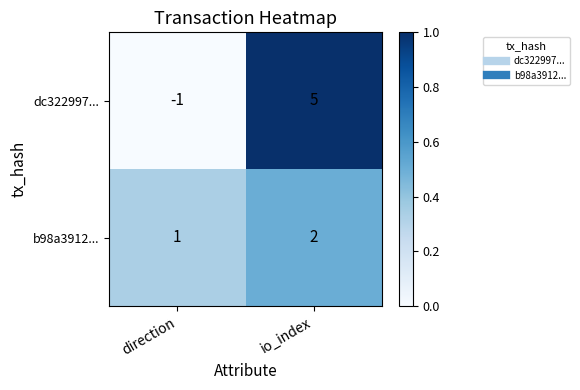

Reading right to left, what are all the values shown in this chart?

dc322997...: 5	-1
b98a3912...: 2	1